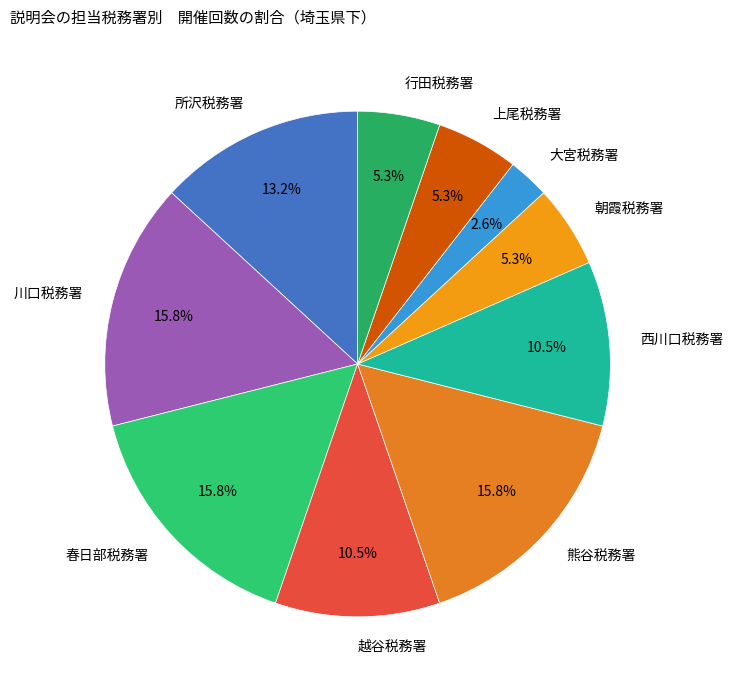

The 春日部税務署 slice represents 7% of the pie. True or false?

False